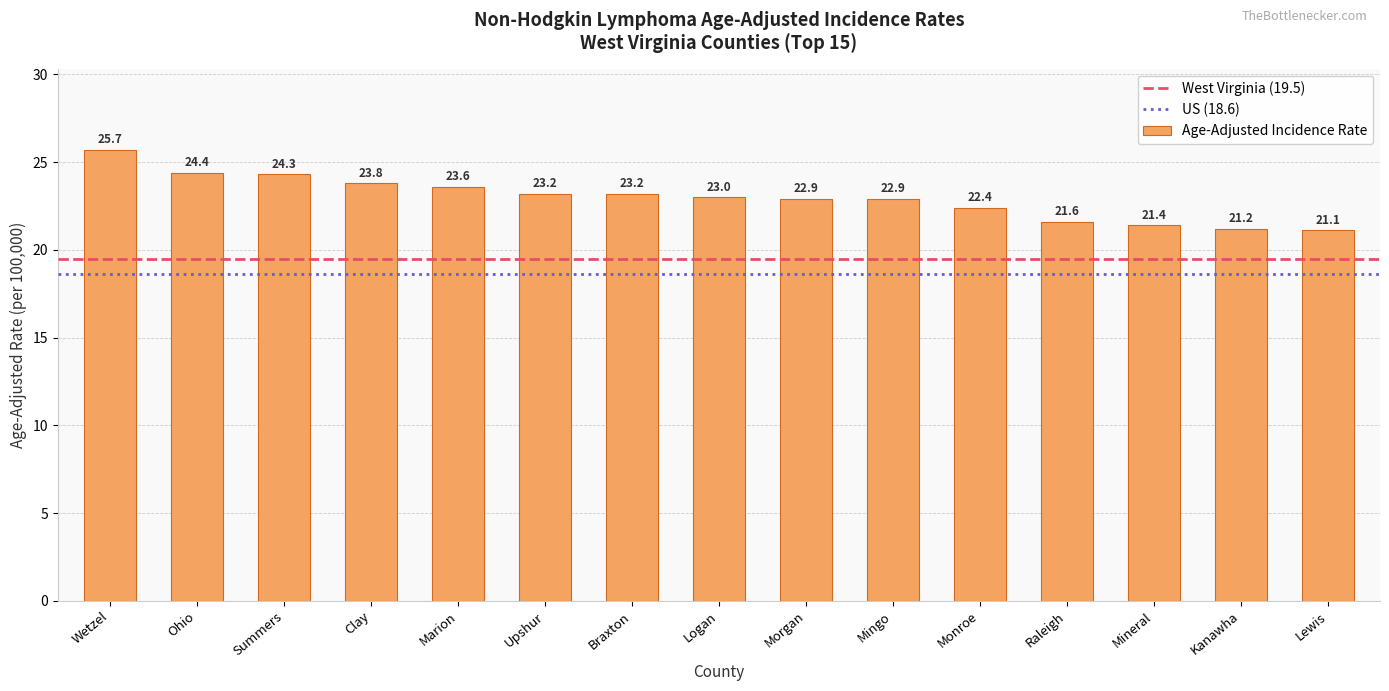

The chart shows a value of 38.6 at Ohio. True or false?

False